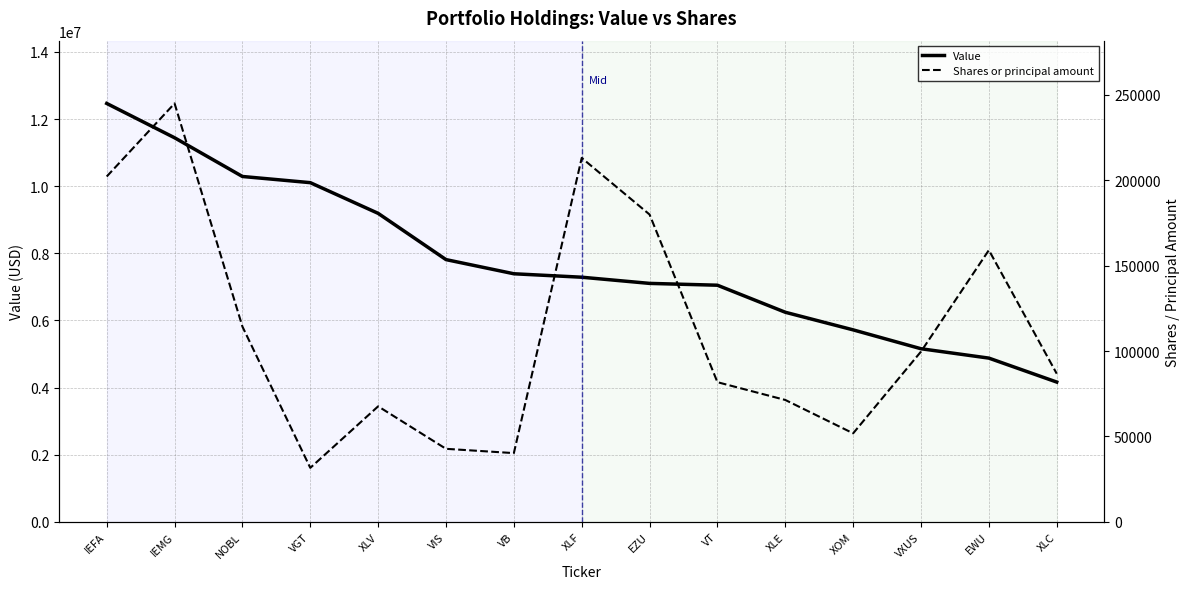

How many lines are shown in the chart?

2